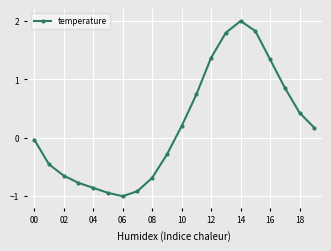

How many points are higher than both their immediate neighbors (excluding endpoints)?

1